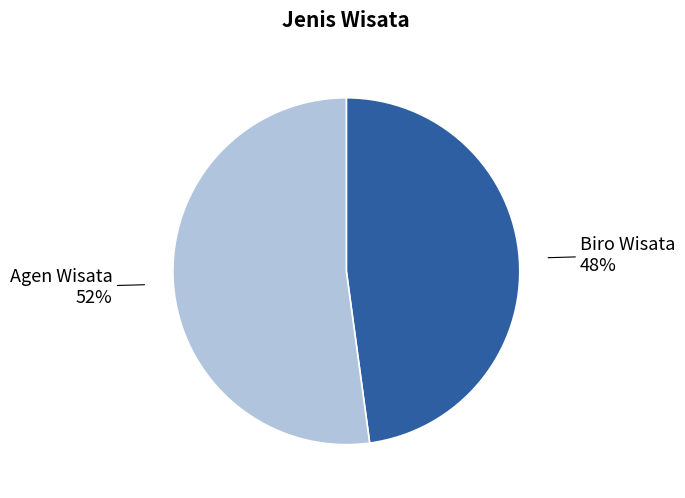

To the nearest percent, what is the average slice percentage?

50%